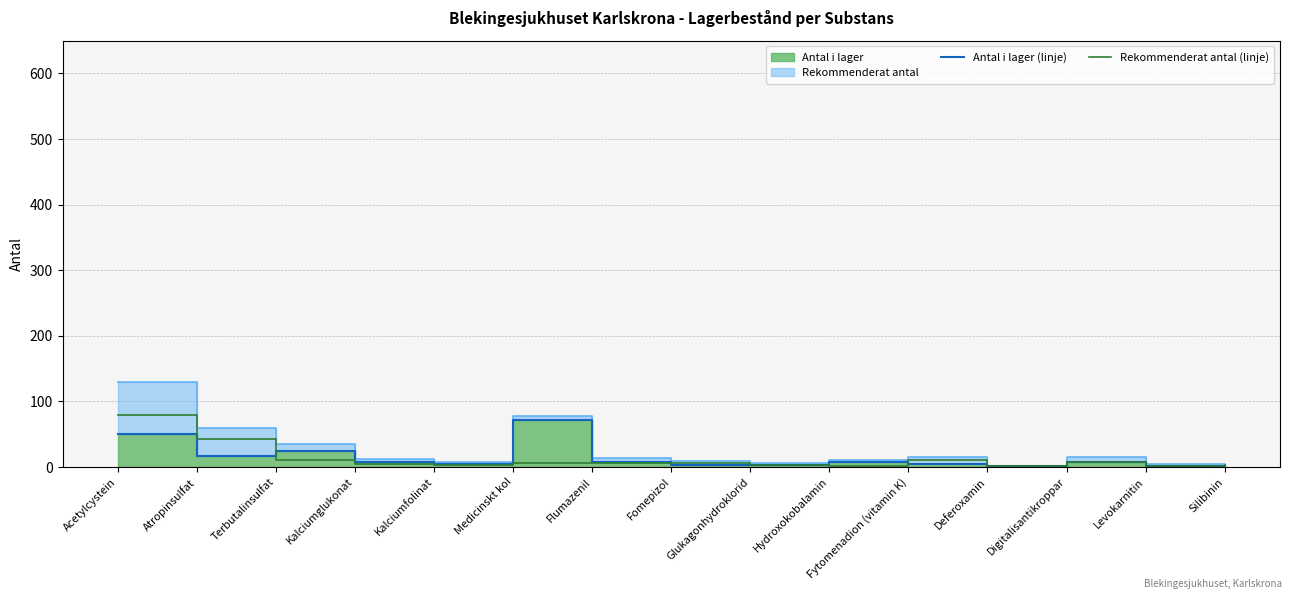

What is the sum of all Rekommenderat antal (linje) values?

186